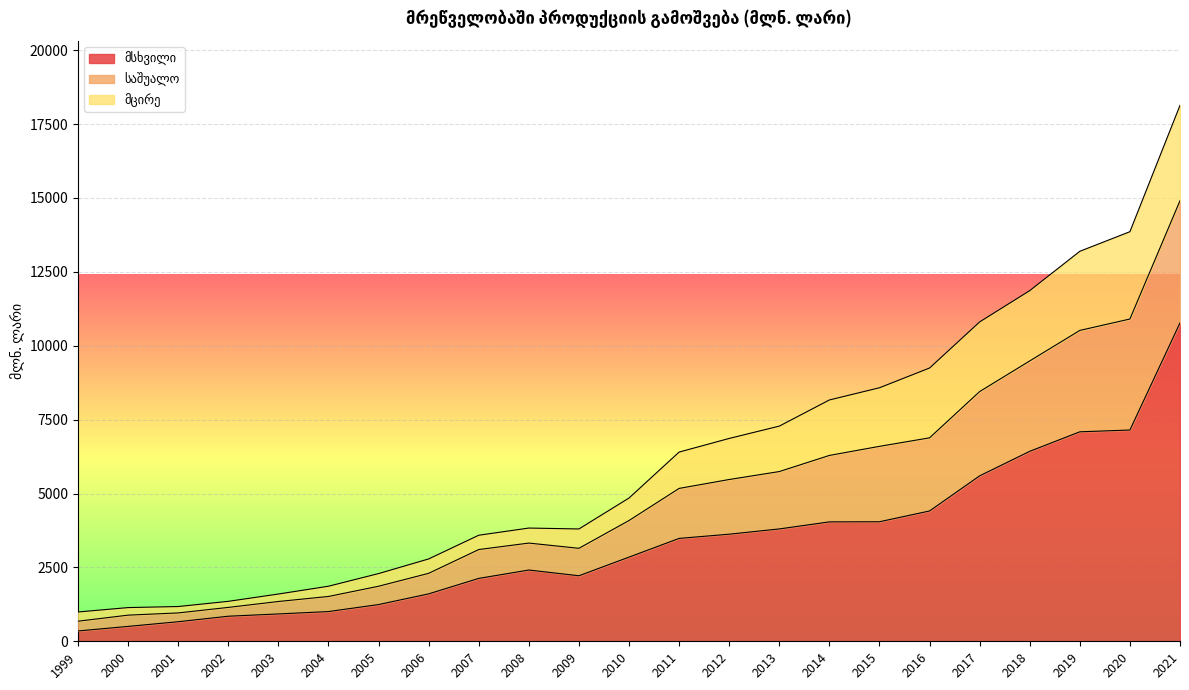

True or false: მსხვილი and საშუალო cross at least once.

False